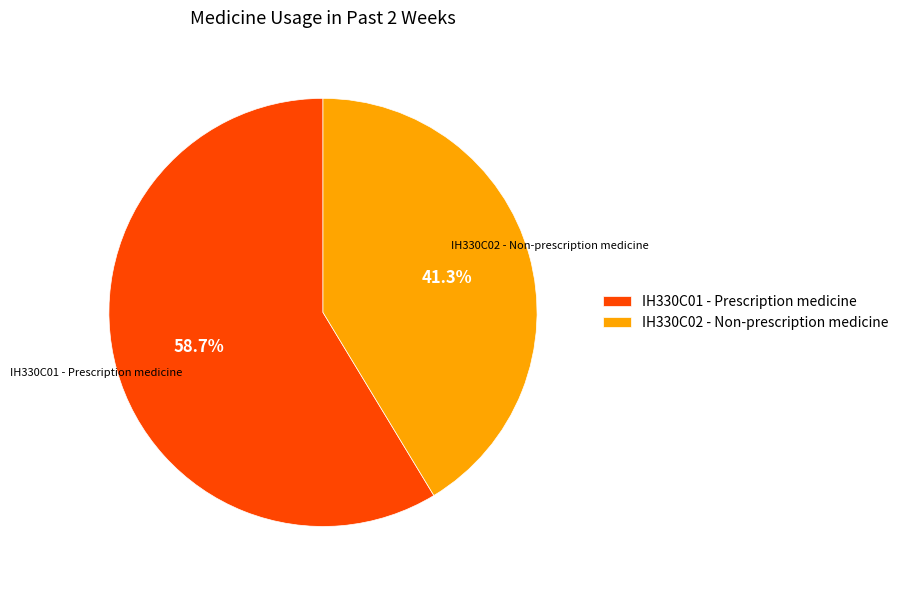

Which slice is the smallest?

IH330C02 - Non-prescription medicine